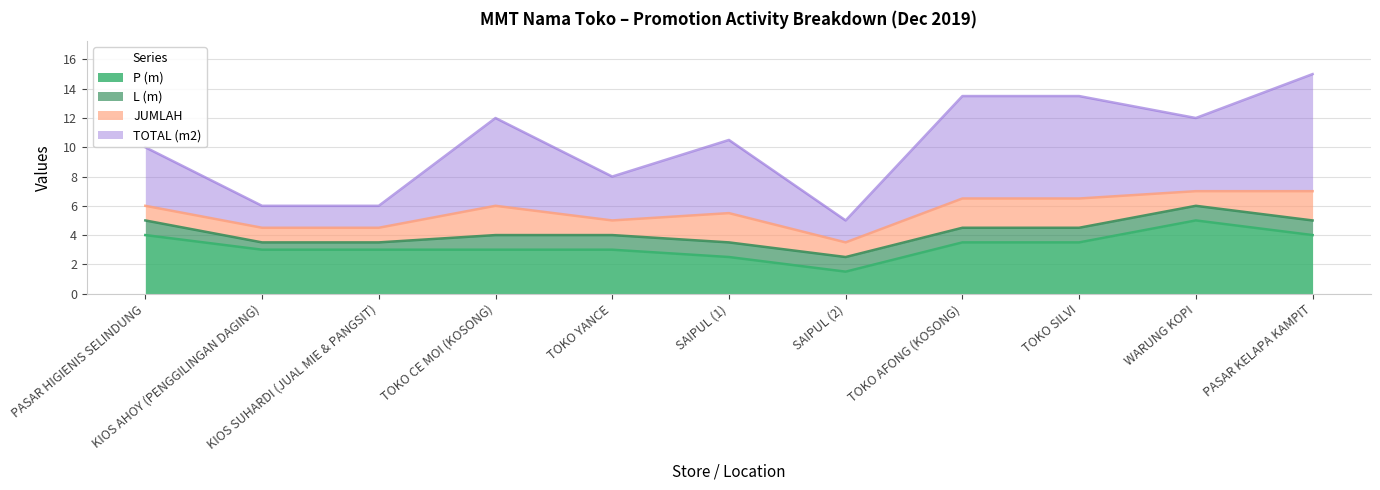

What is the difference between the second highest and minimum values in the P (m) series?

2.5